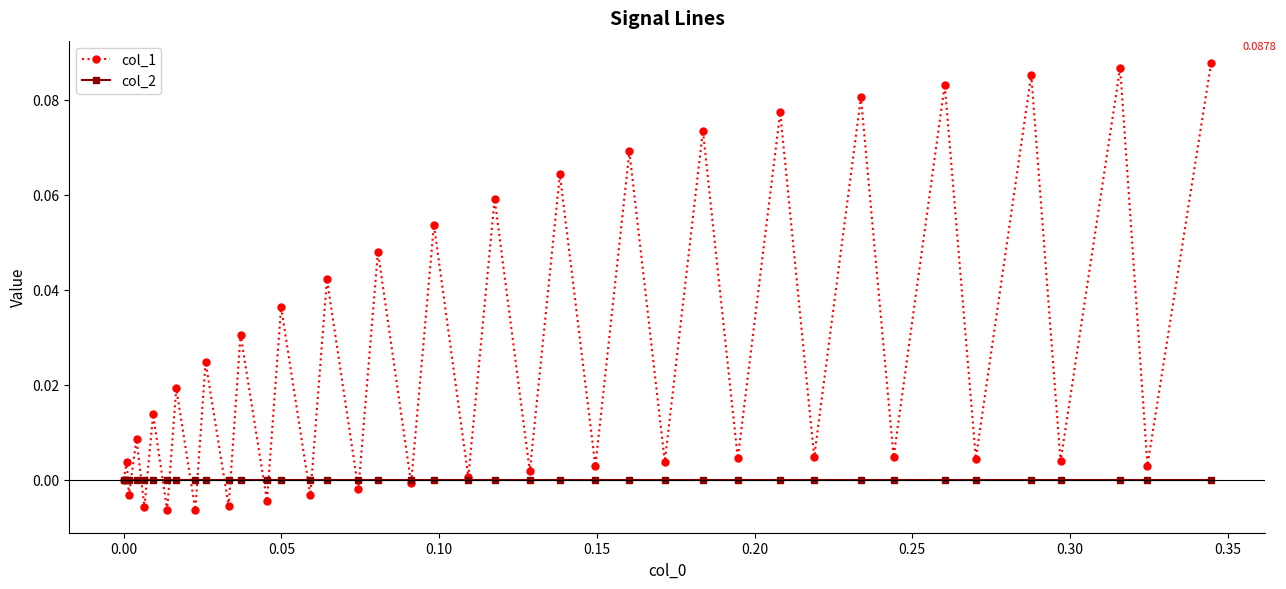

Count the number of categories in the chart.

40